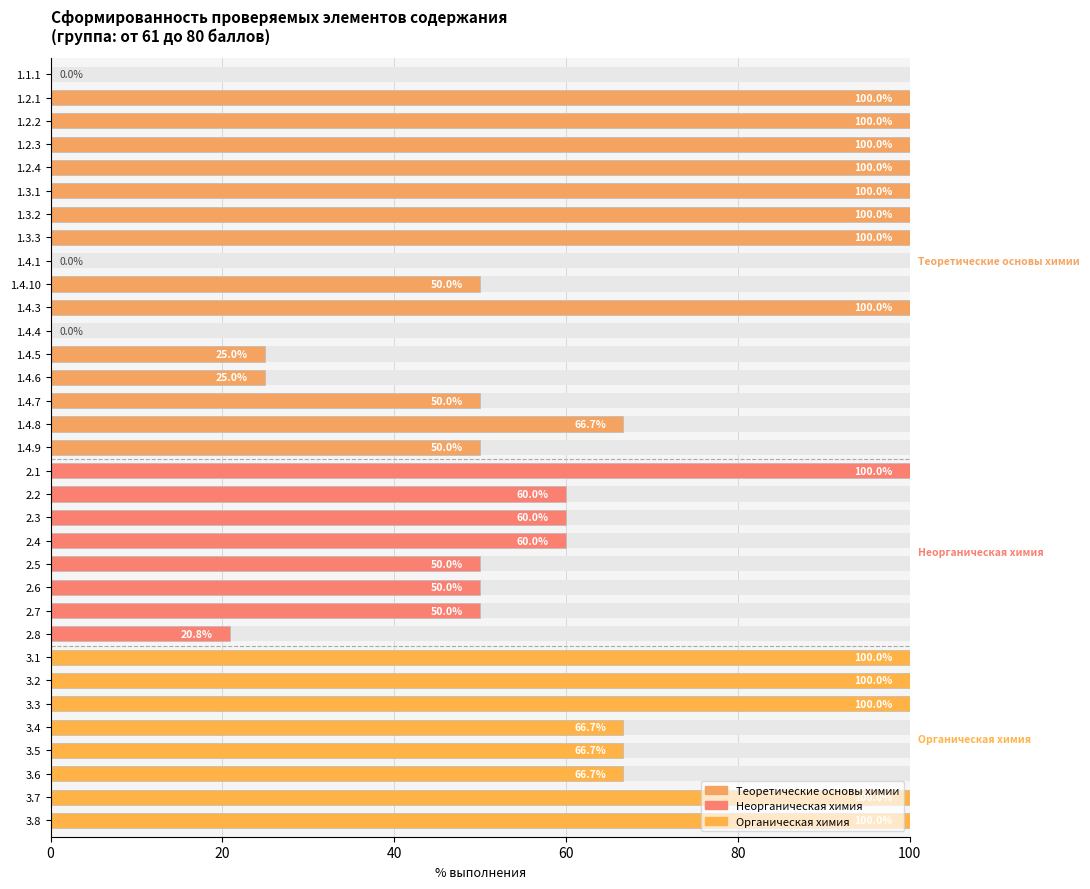

True or false: the data shows 66.7 at 3.6.

True